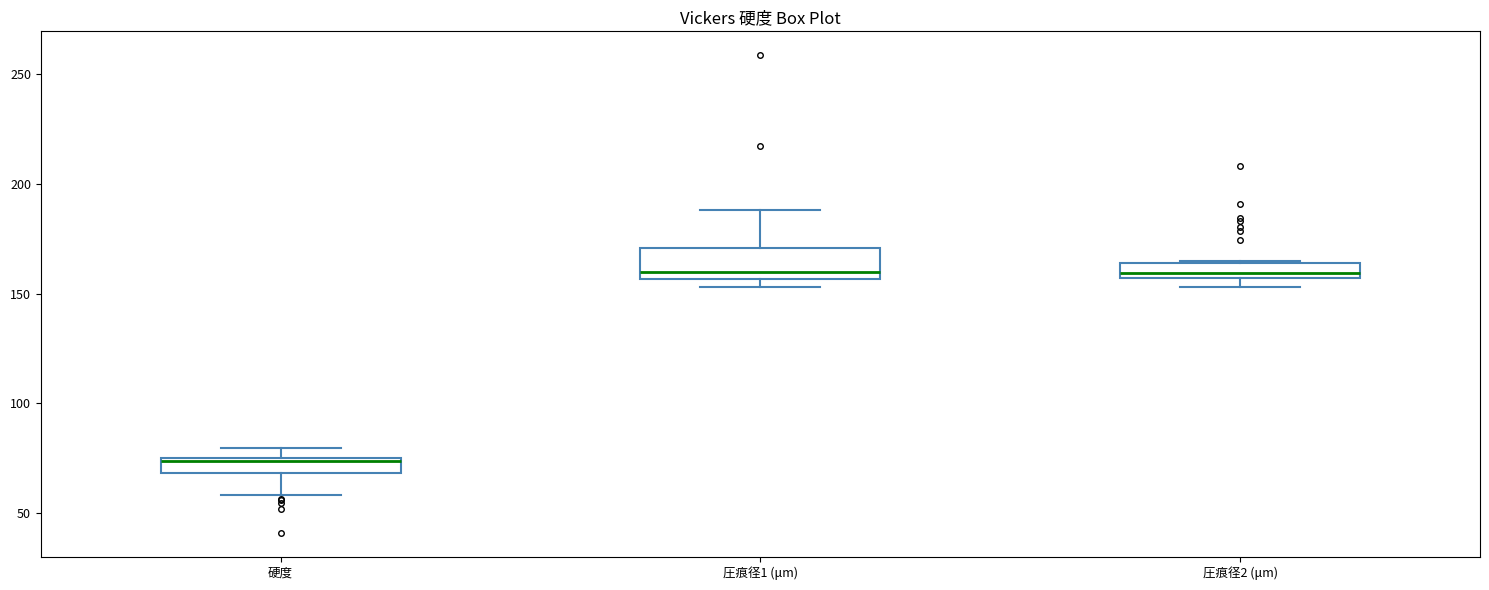

Which box's median line is the lowest?

硬度